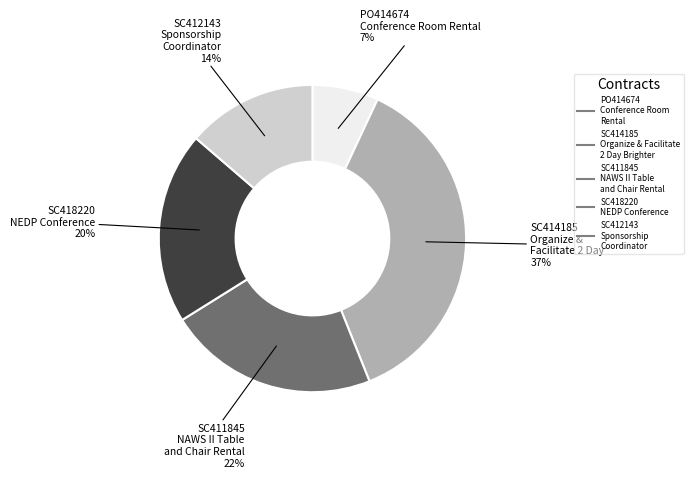

To the nearest percent, what portion does SC414185 Organize & Facilitate 2 Day Brighter represent?

37%